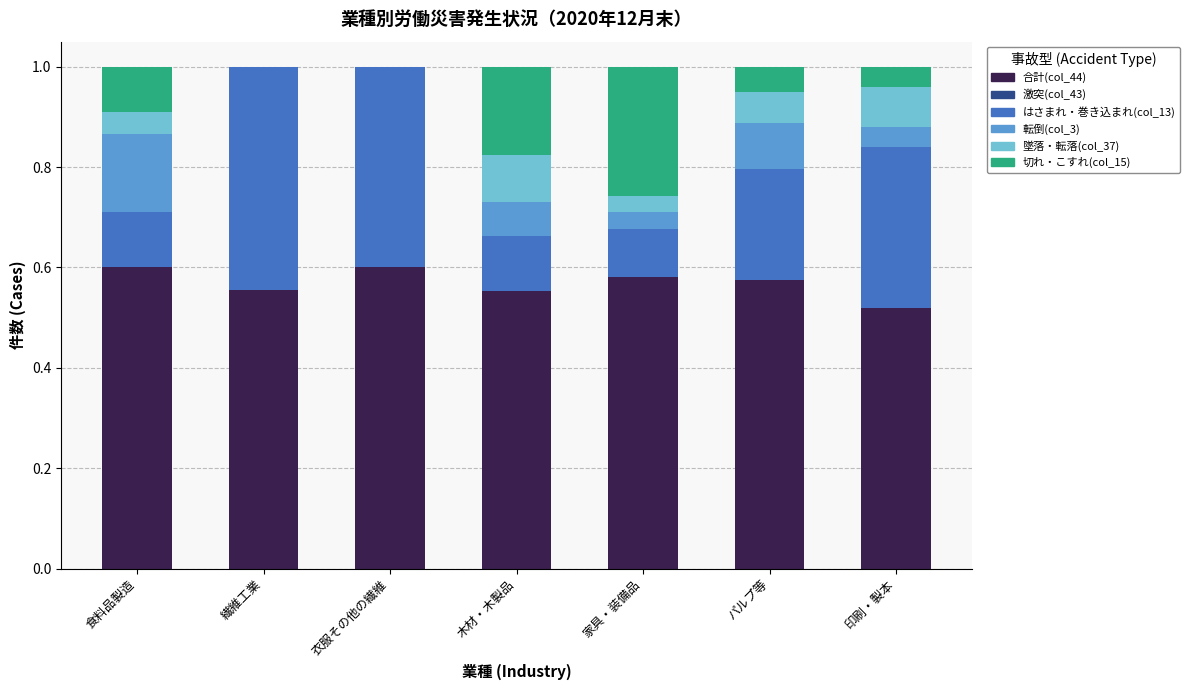

What is the total value across all series at 木材・木製品?

1.0